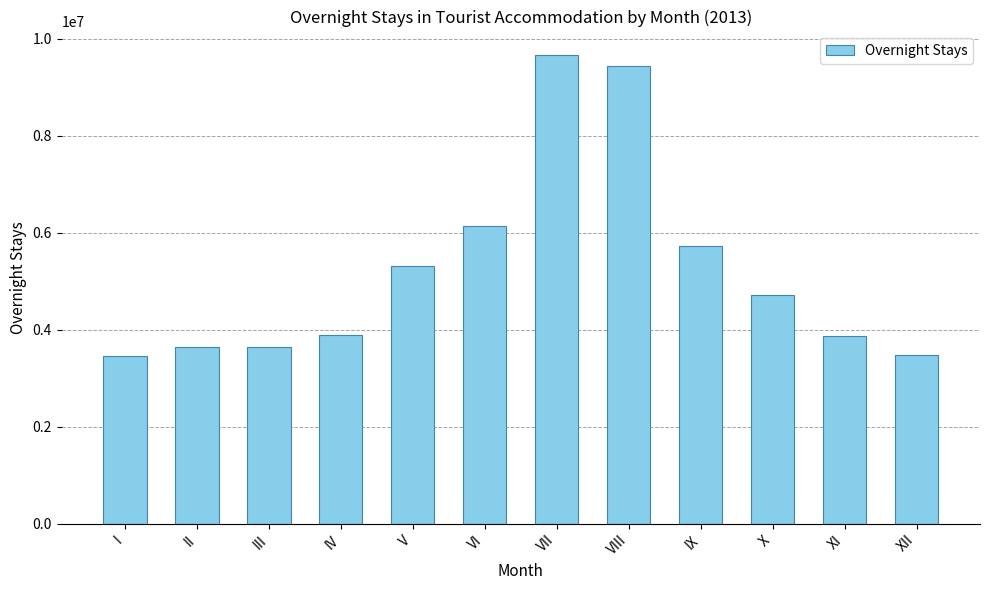

How many values are below 4720895?

6